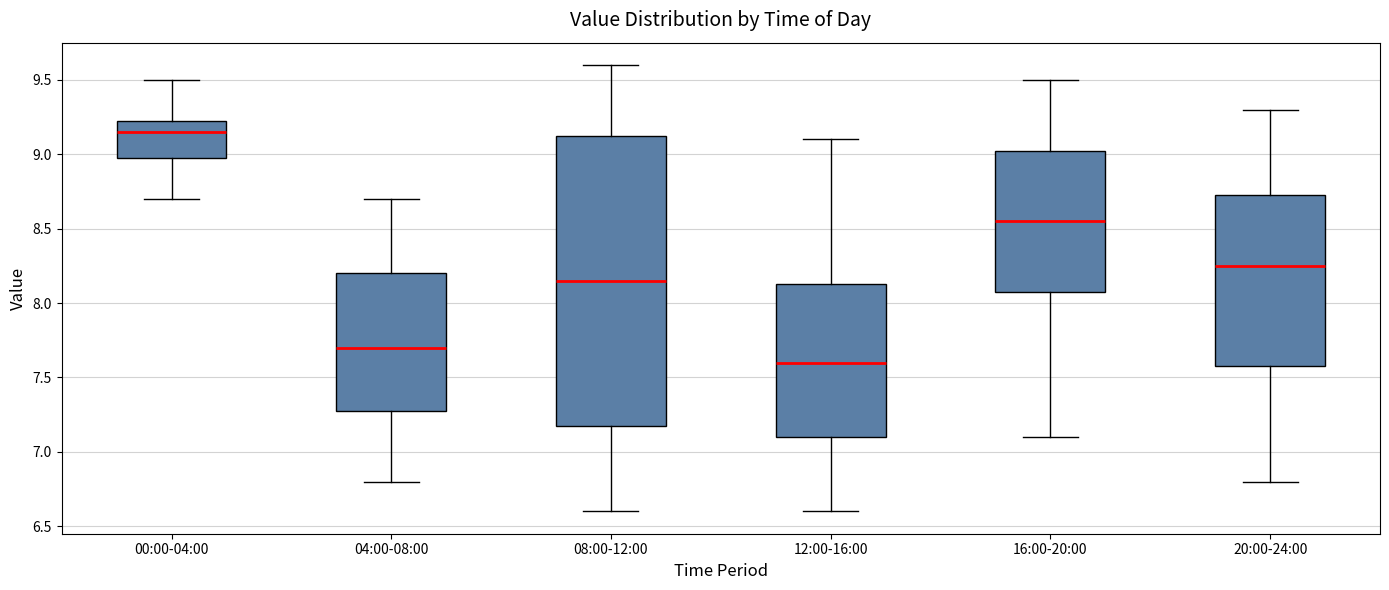

Comparing the boxes themselves (not the whiskers), which one is the tallest?

08:00-12:00